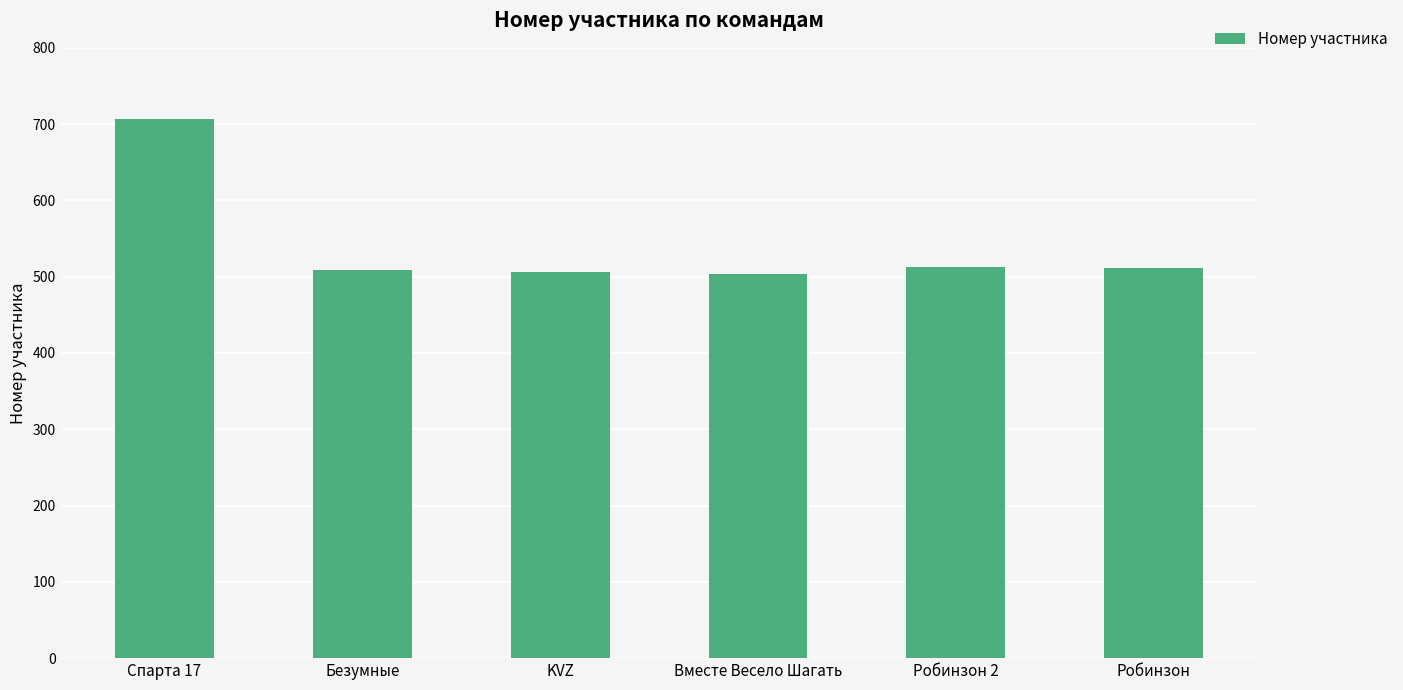

What is the difference between the values at Спарта 17 and Безумные?

198